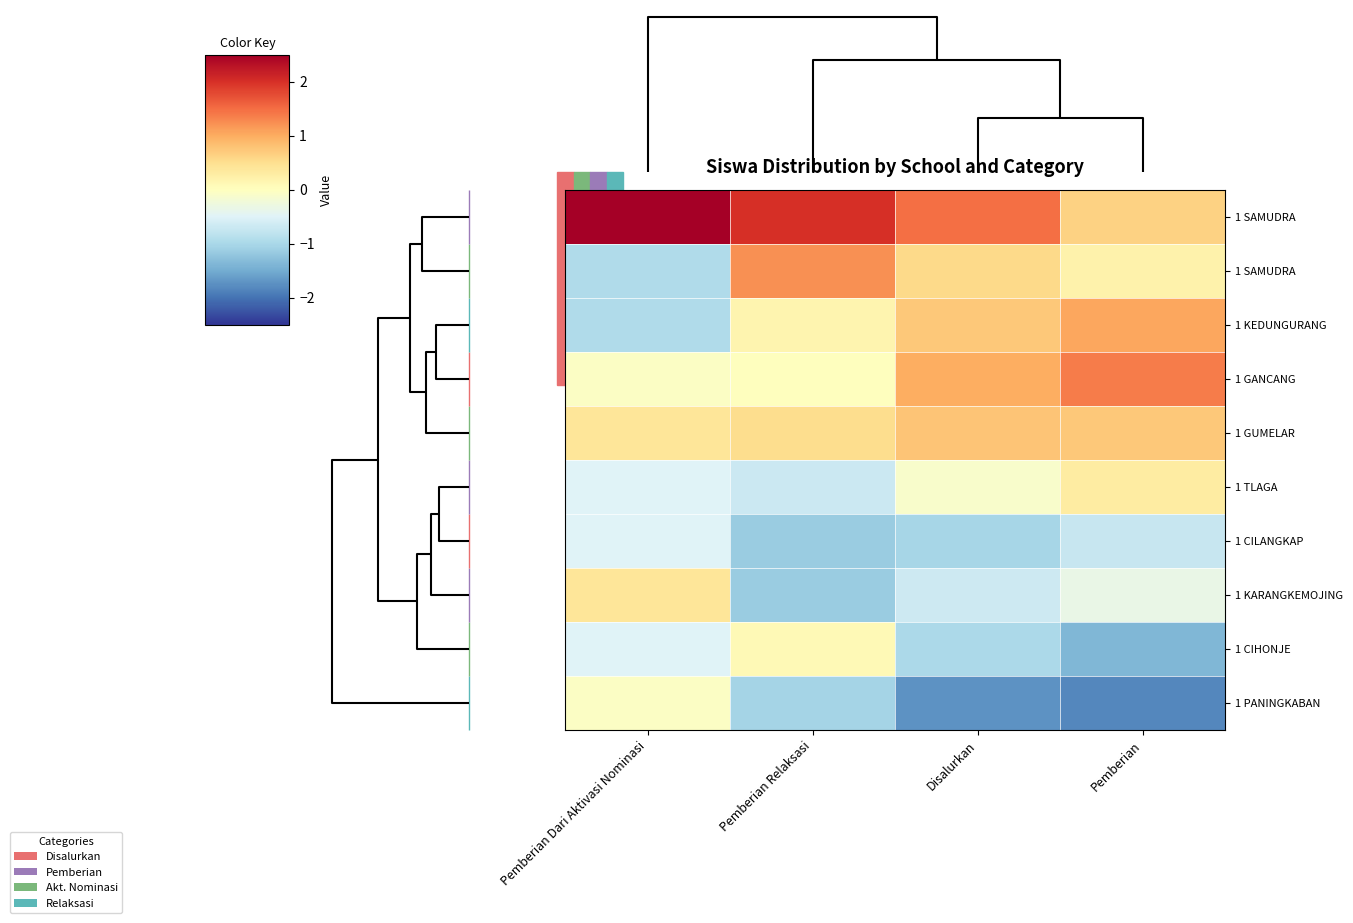

What is the difference between the highest and lowest values at Pemberian Relaksasi?

3.1